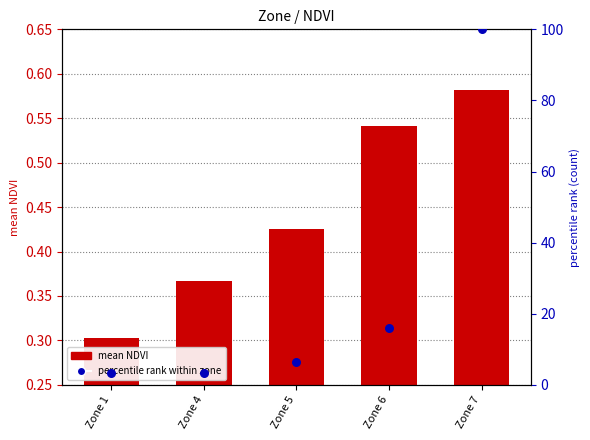

What are all the series names shown in the legend?

mean NDVI, percentile rank within zone